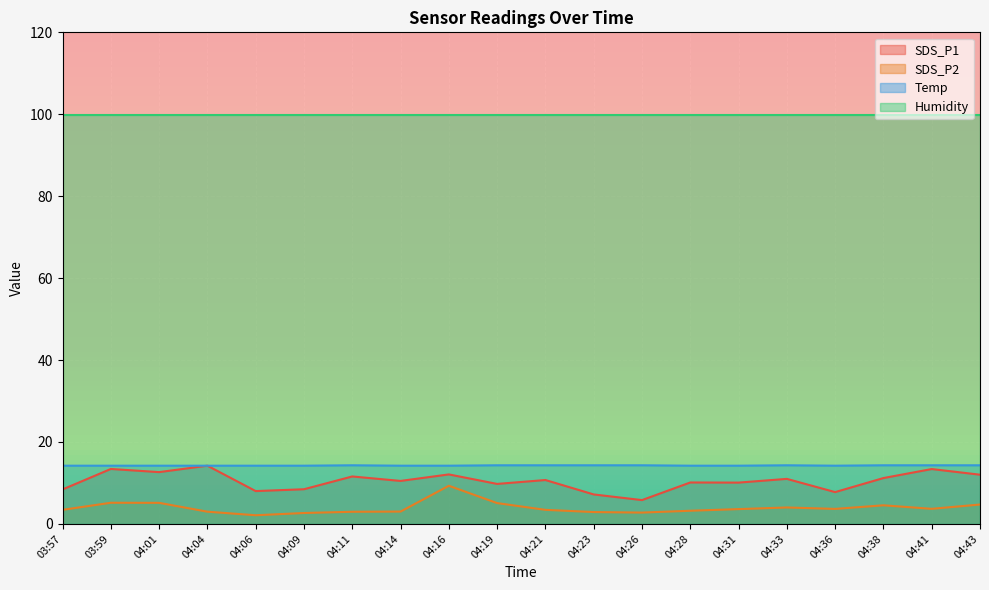

What is the sum of the Temp values at 04:21 and 04:11?

28.6